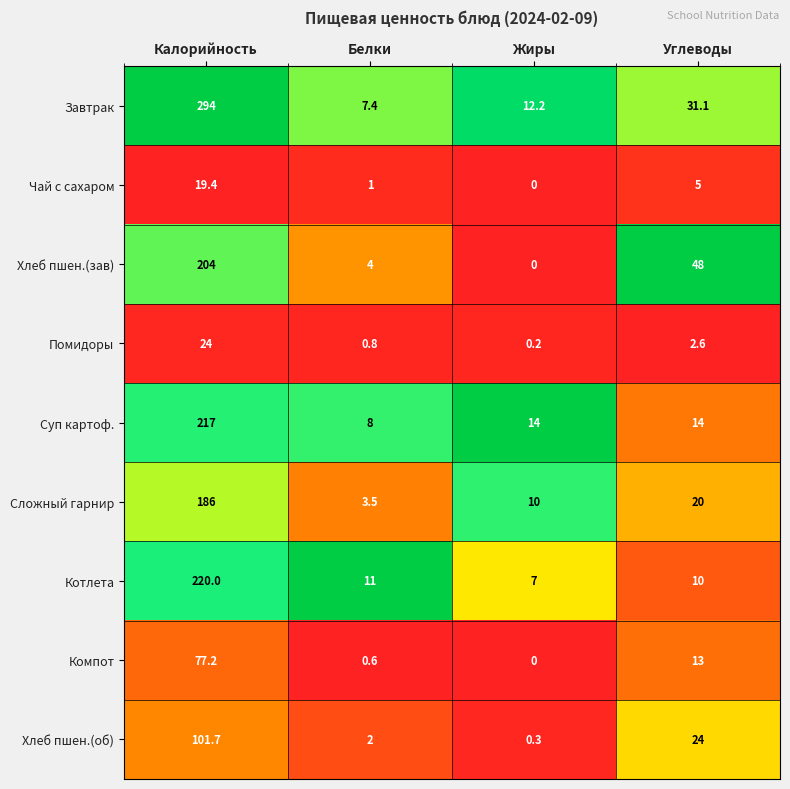

Which series has the largest total across all categories?

Завтрак